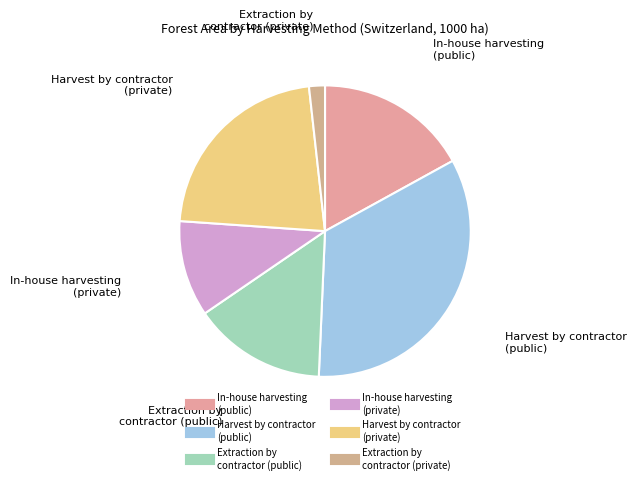

Combined, do Extraction by contractor (private) and In-house harvesting (private) account for over 50%?

No